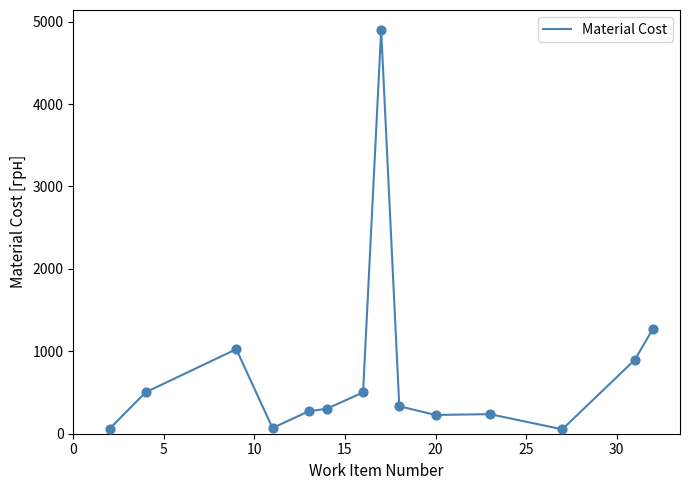

What is the difference between the maximum and minimum values?

4845.3